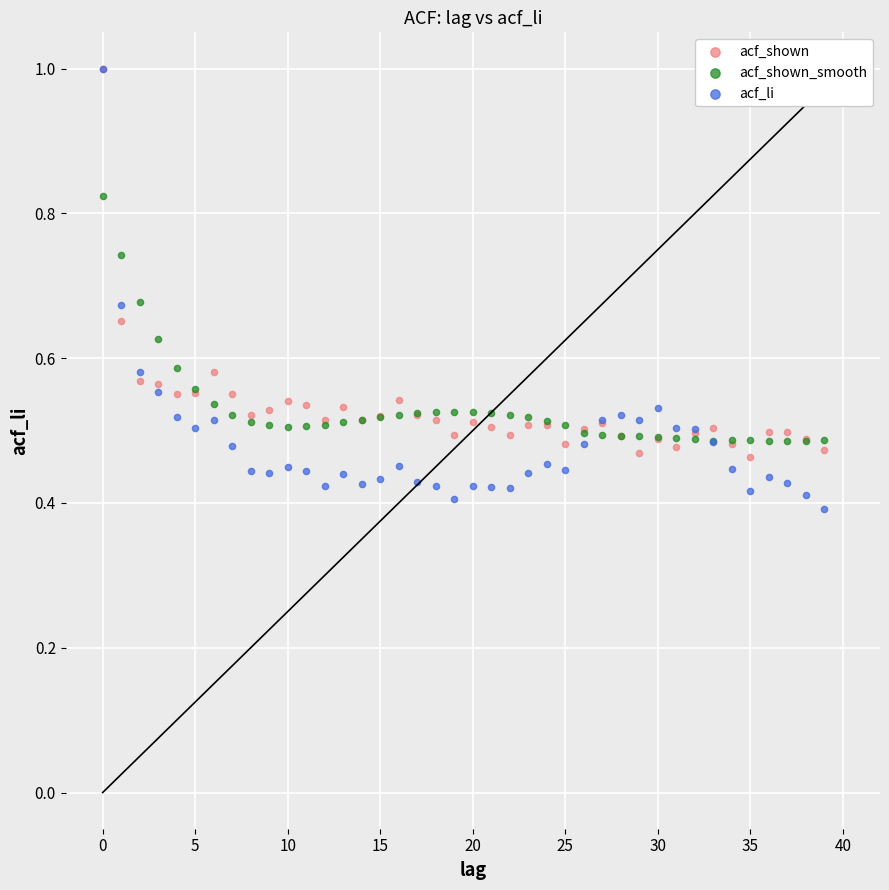

What are all the series names shown in the legend?

acf_shown, acf_shown_smooth, acf_li